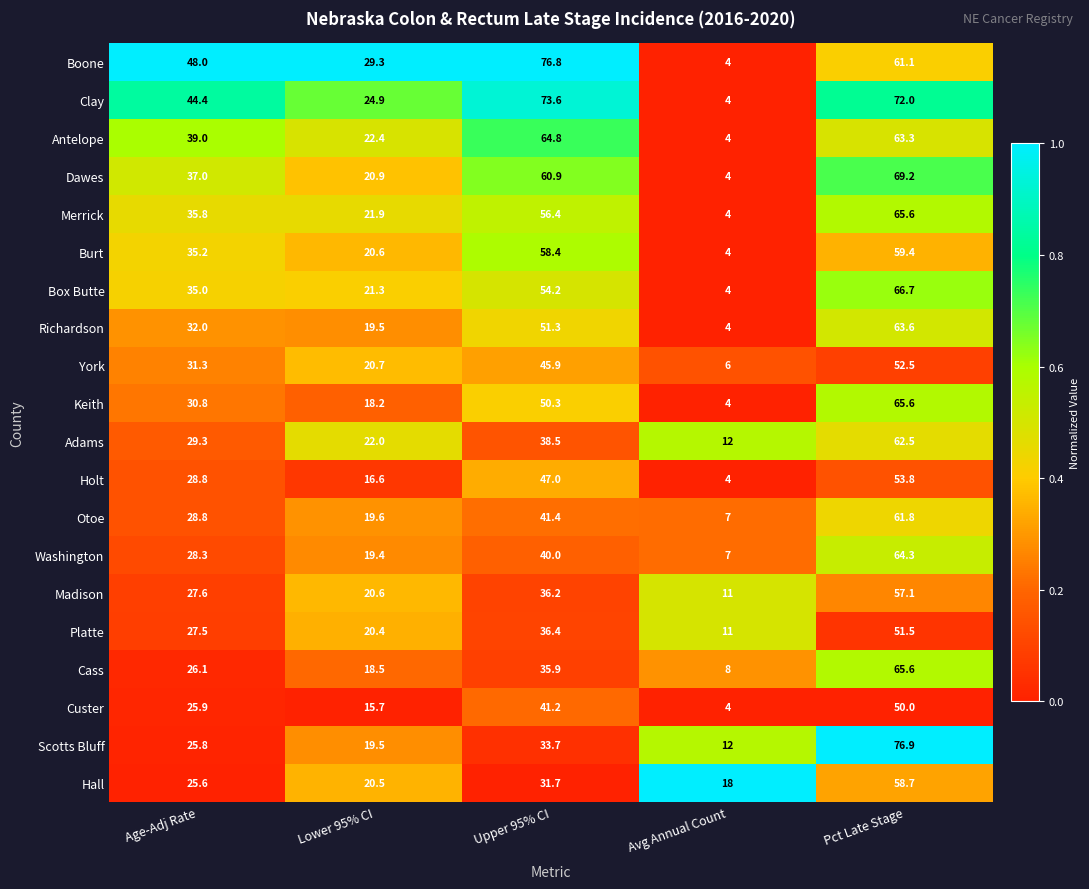

At which category is the sum across all series the highest?

Pct Late Stage